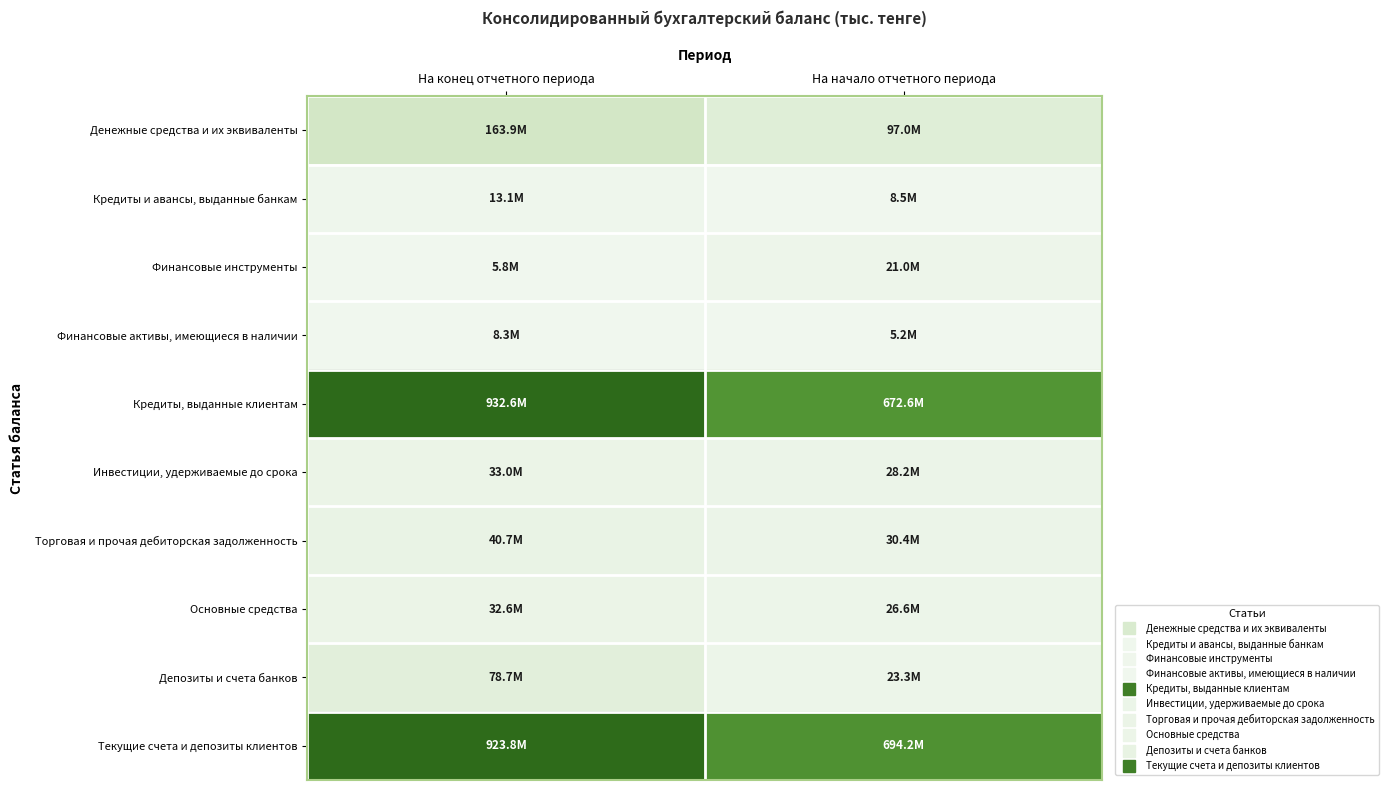

Between На конец отчетного периода and На начало отчетного периода, which series saw the biggest shift?

Кредиты, выданные клиентам